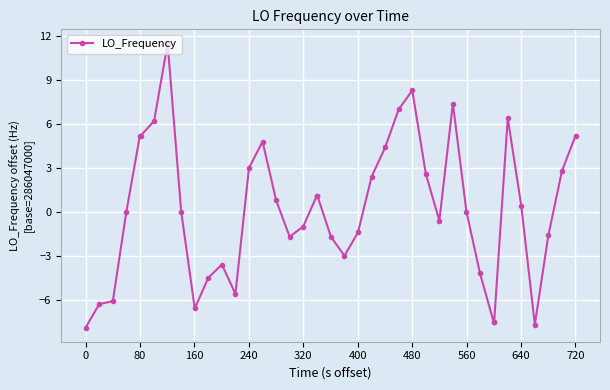

True or false: there are more than 1 points higher than both neighbors.

True